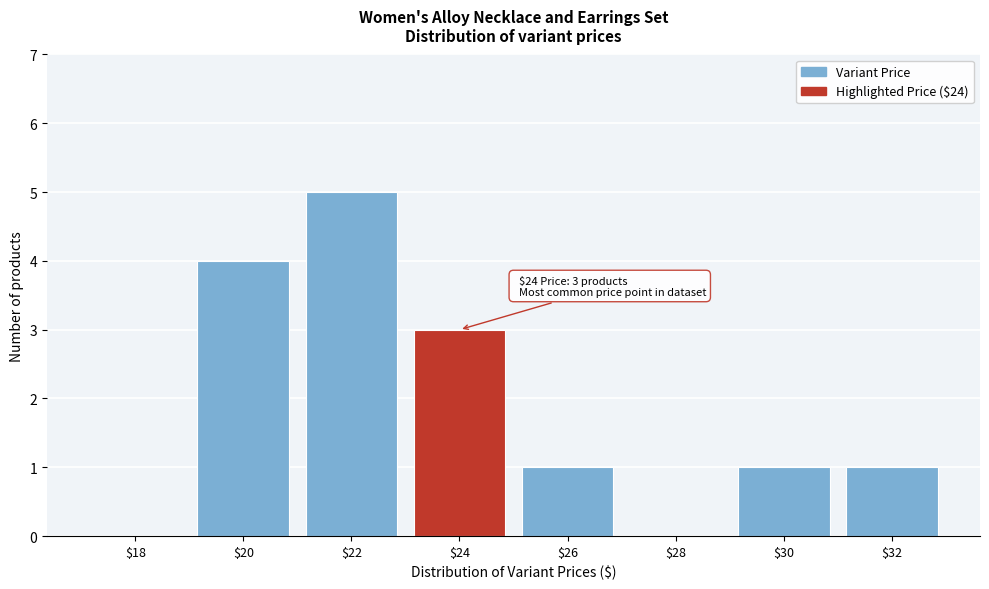

What is the approximate value at $22?

5